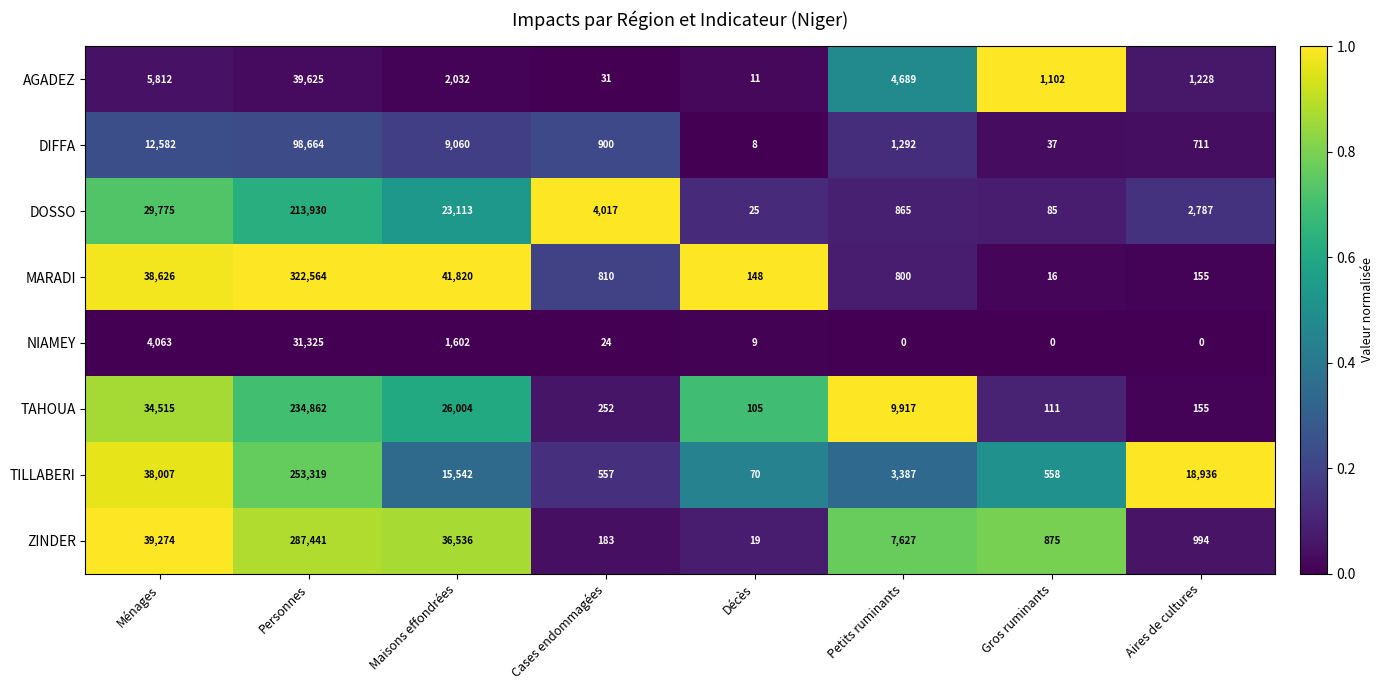

The DIFFA series shows 711 at Aires de cultures. True or false?

True